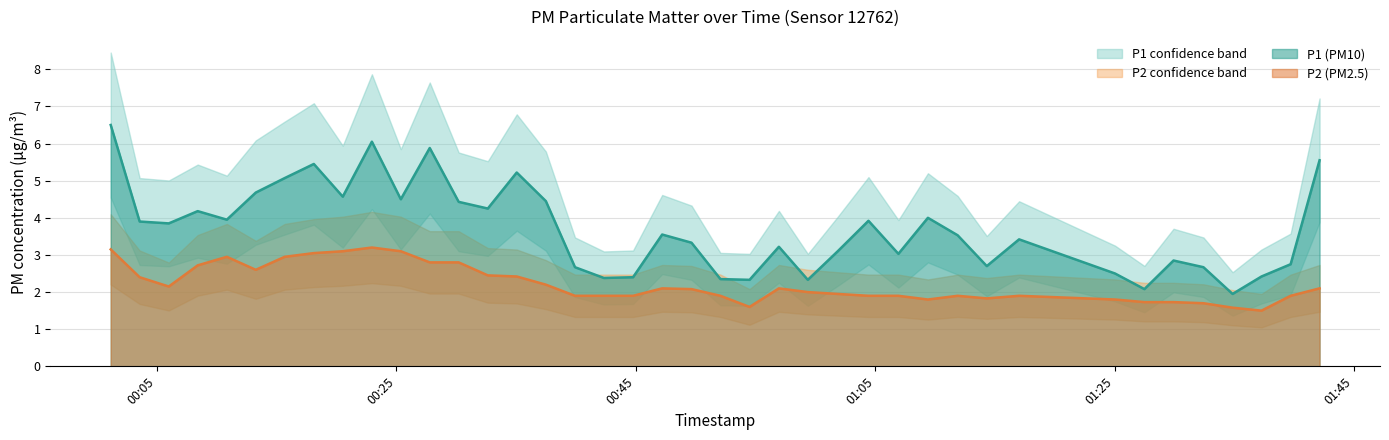

At which label does P1 first exceed 3?

00:05